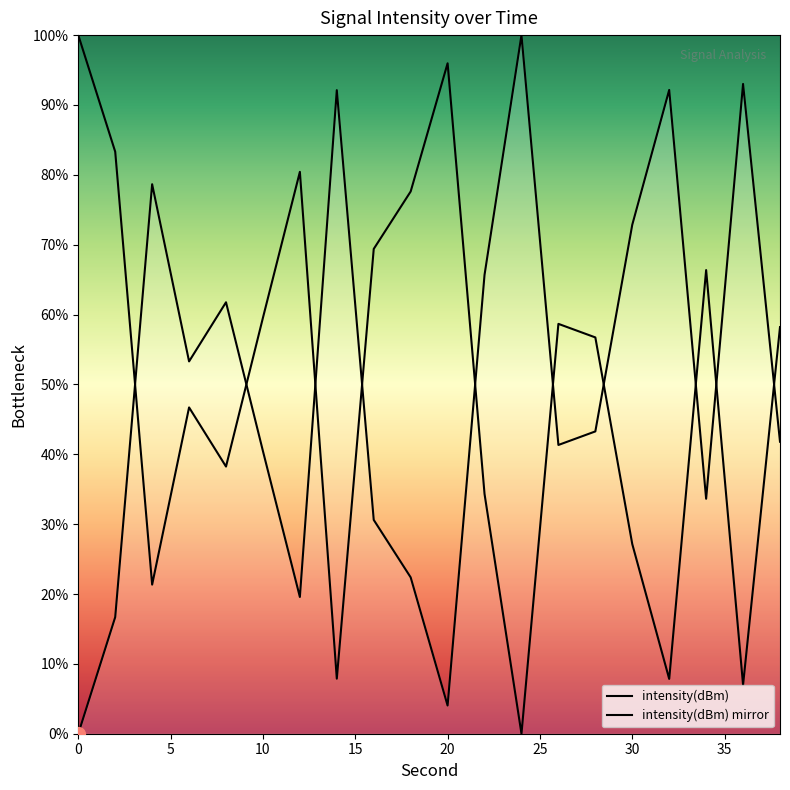

What is the difference between the second highest and minimum values in the intensity(dBm) mirror series?

96.0